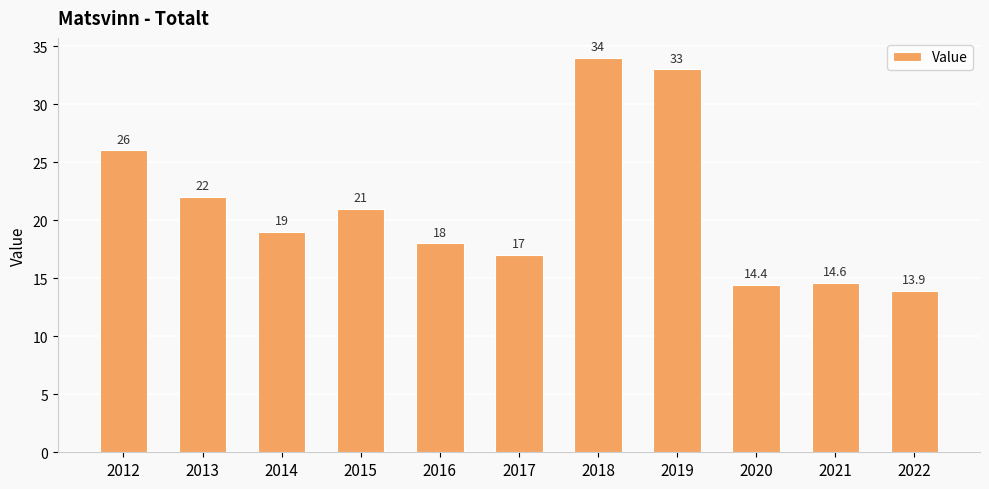

True or false: the data shows 21.6 at 2019.

False